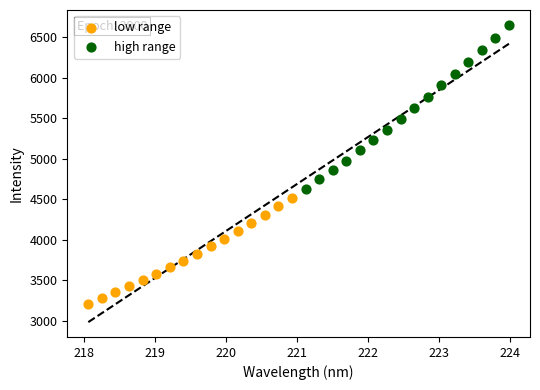

Which series has the widest spread of Y values?

high range